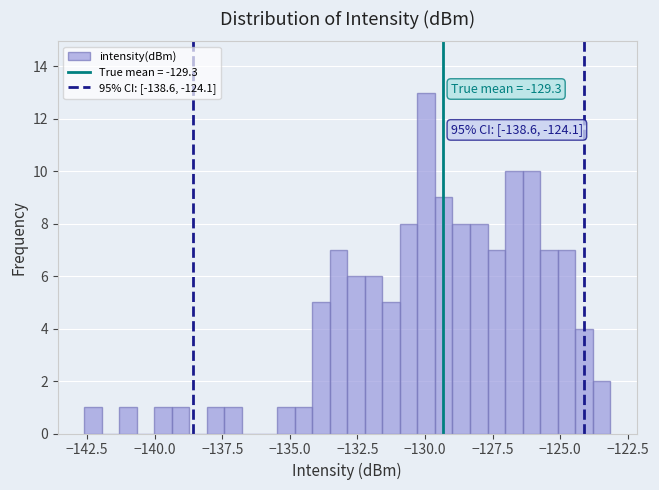

Around what value on the x-axis is the tallest bar? Give the approximate position of its centre, as read against the axis.

-130.0